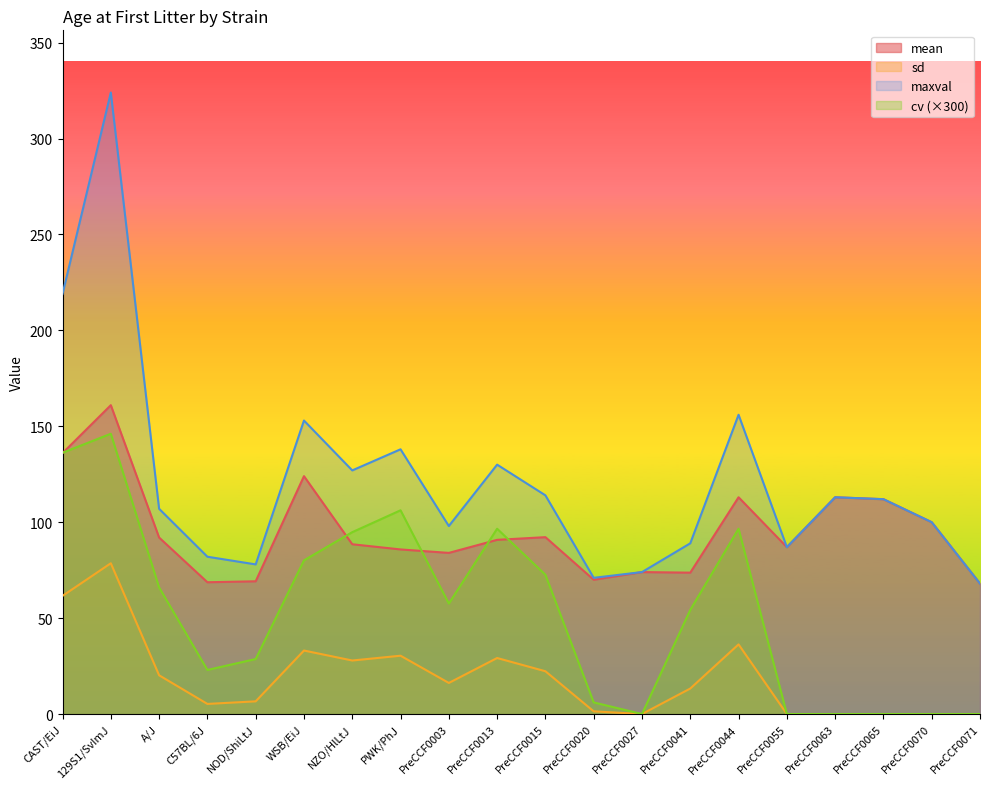

What is the approximate value of maxval at PWK/PhJ?

138.0